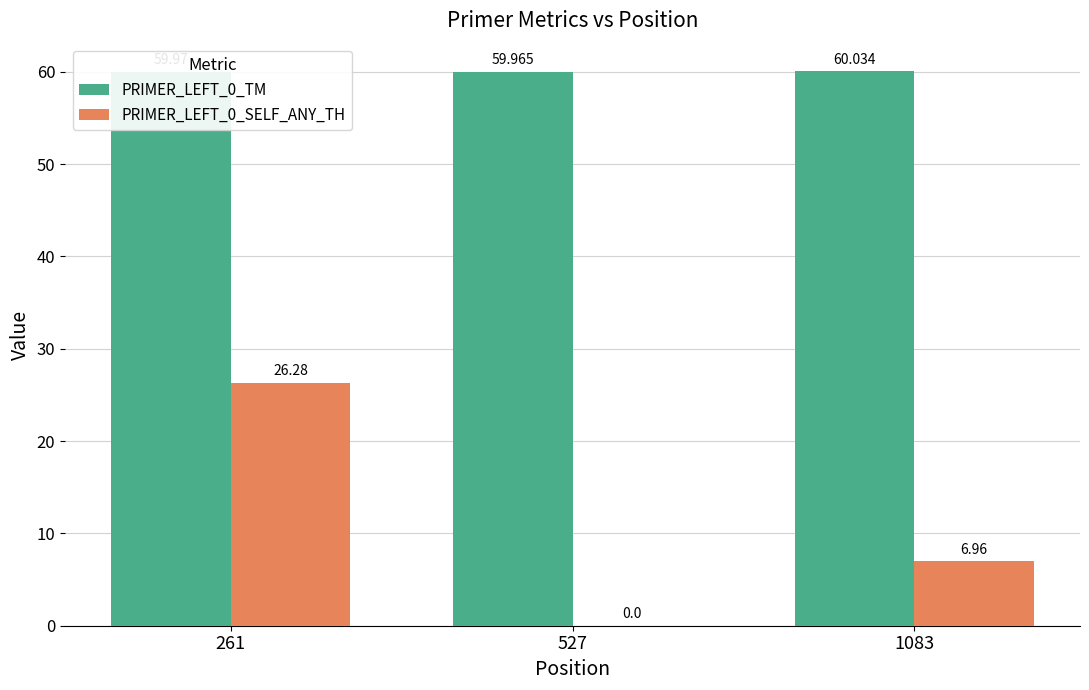

Is the value of PRIMER_LEFT_0_TM at 261 greater than the value of PRIMER_LEFT_0_SELF_ANY_TH at 261?

Yes